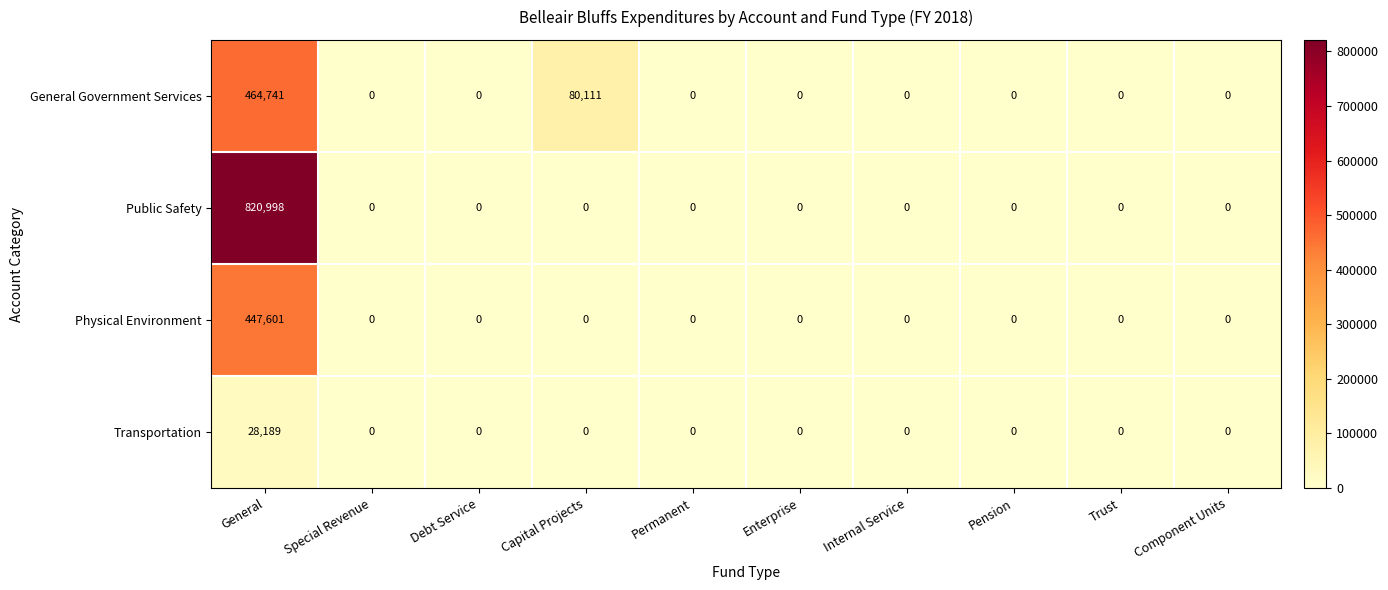

Which series has the widest spread of values?

Public Safety